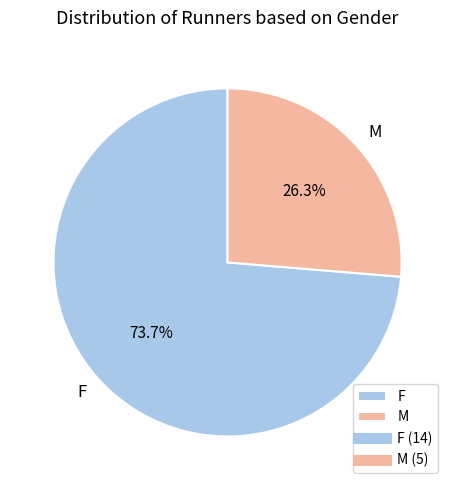

Is it true that M is 37% of the pie?

False